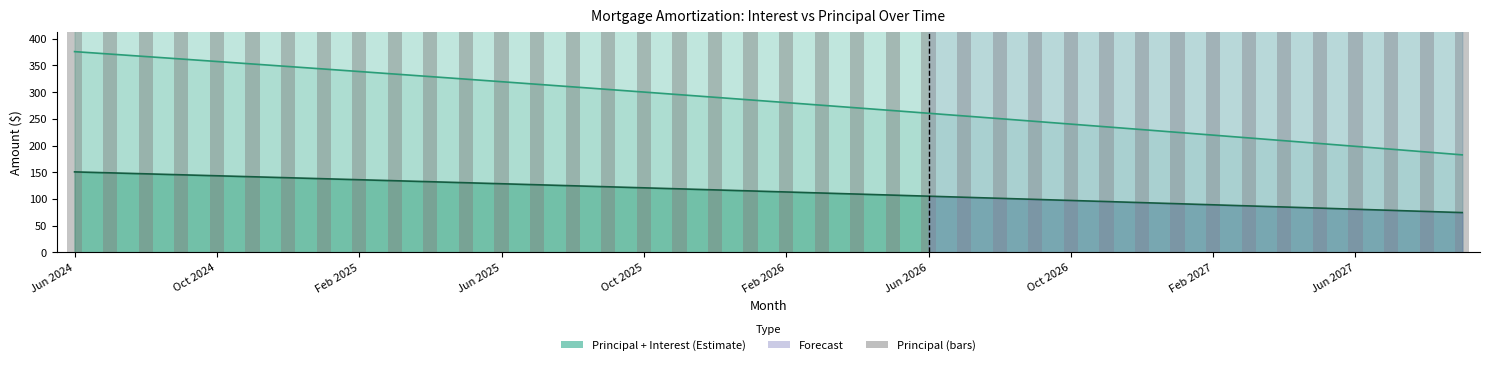

True or false: Interest has a value of 96.9 at 39.

False